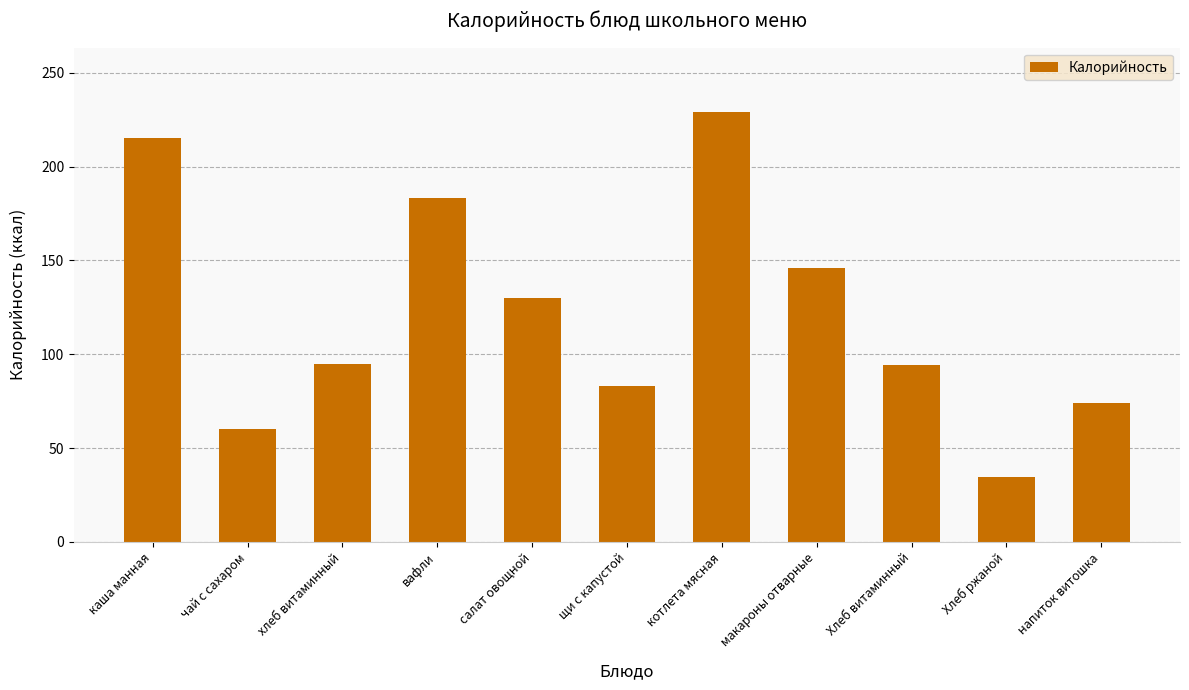

What is the difference between the values at котлета мясная and Хлеб витаминный?

135.0